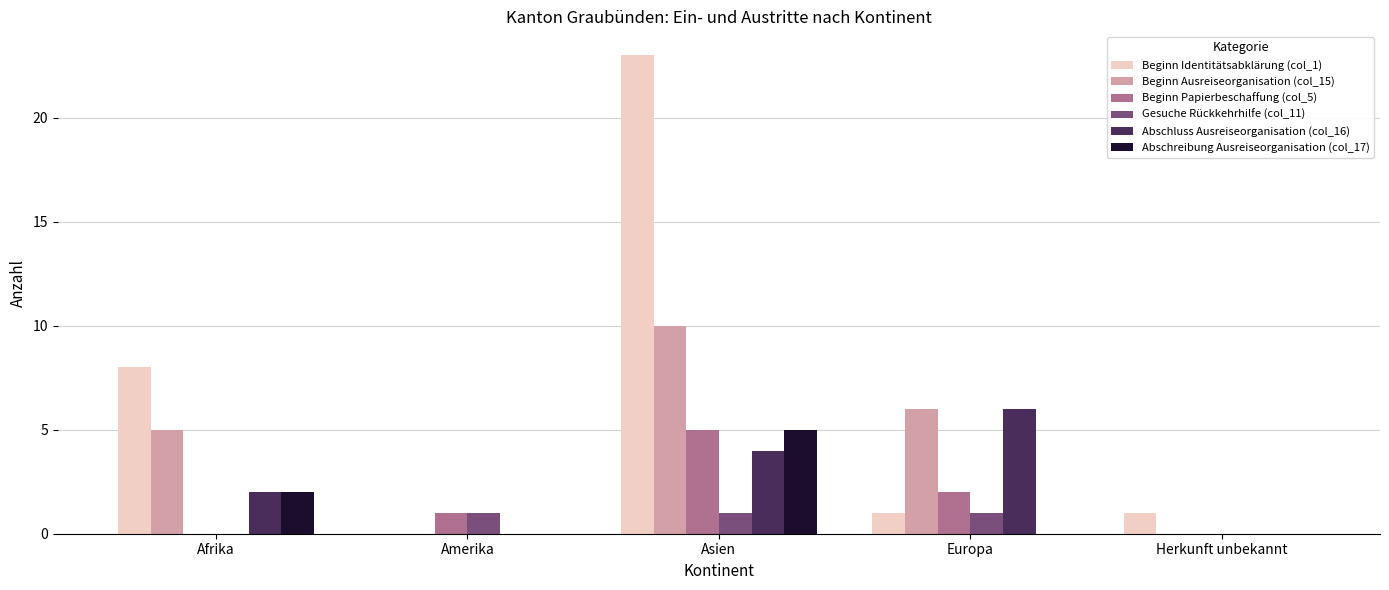

What is the sum of all Abschreibung Ausreiseorganisation (col_17) values?

7